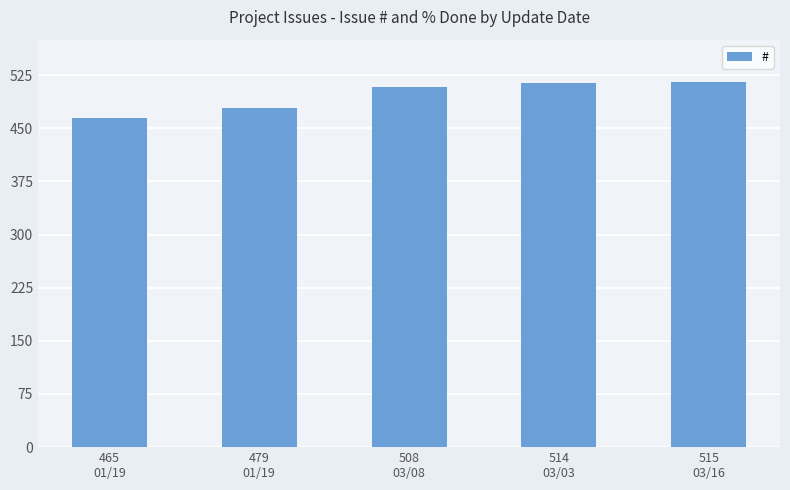

Which category has the lowest value across all series?

465
01/19